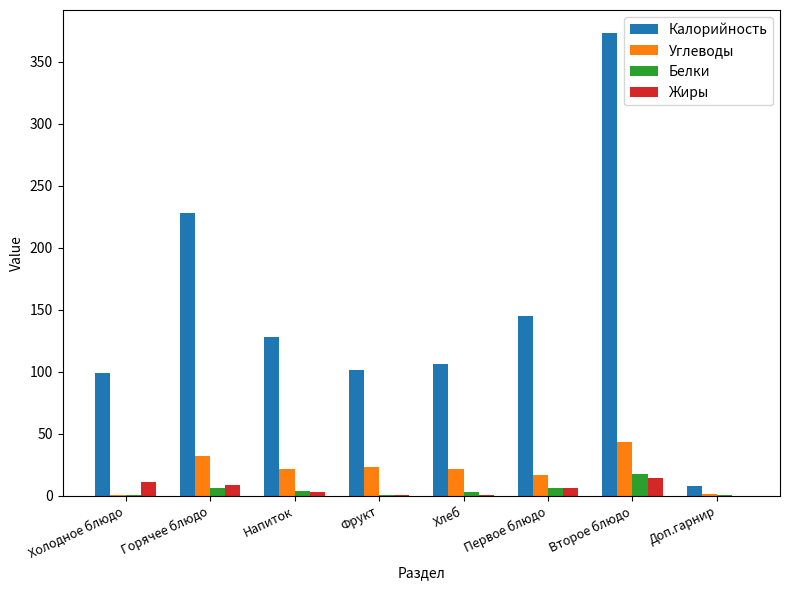

The value of Углеводы at Фрукт is 35.1. True or false?

False